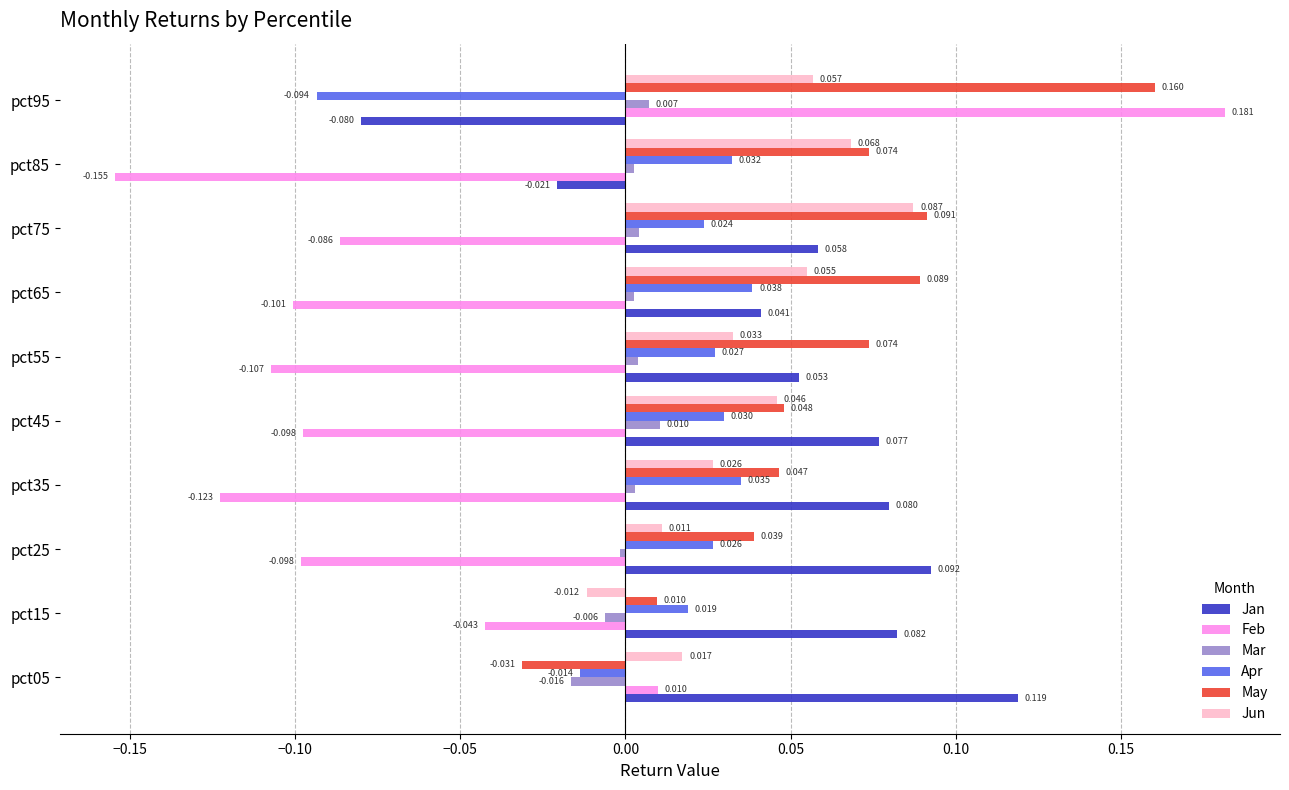

Which series has the largest total across all categories?

May